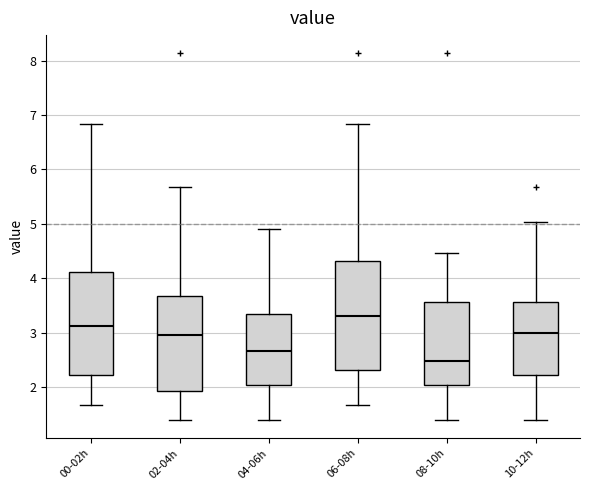

Reading left to right, transcribe this box plot: for each box, give where its median line is, the range the box spans, and where its two whiskers end, as read against the y-axis. The values are not printed on the chart, so give them approximately, as read against the axis.

00-02h: median 3.1, box 2.2 to 4.1, whiskers 1.7 to 6.8
02-04h: median 3.0, box 1.9 to 3.7, whiskers 1.4 to 5.7
04-06h: median 2.7, box 2.0 to 3.3, whiskers 1.4 to 4.9
06-08h: median 3.3, box 2.3 to 4.3, whiskers 1.7 to 6.8
08-10h: median 2.5, box 2.0 to 3.6, whiskers 1.4 to 4.5
10-12h: median 3.0, box 2.2 to 3.6, whiskers 1.4 to 5.0